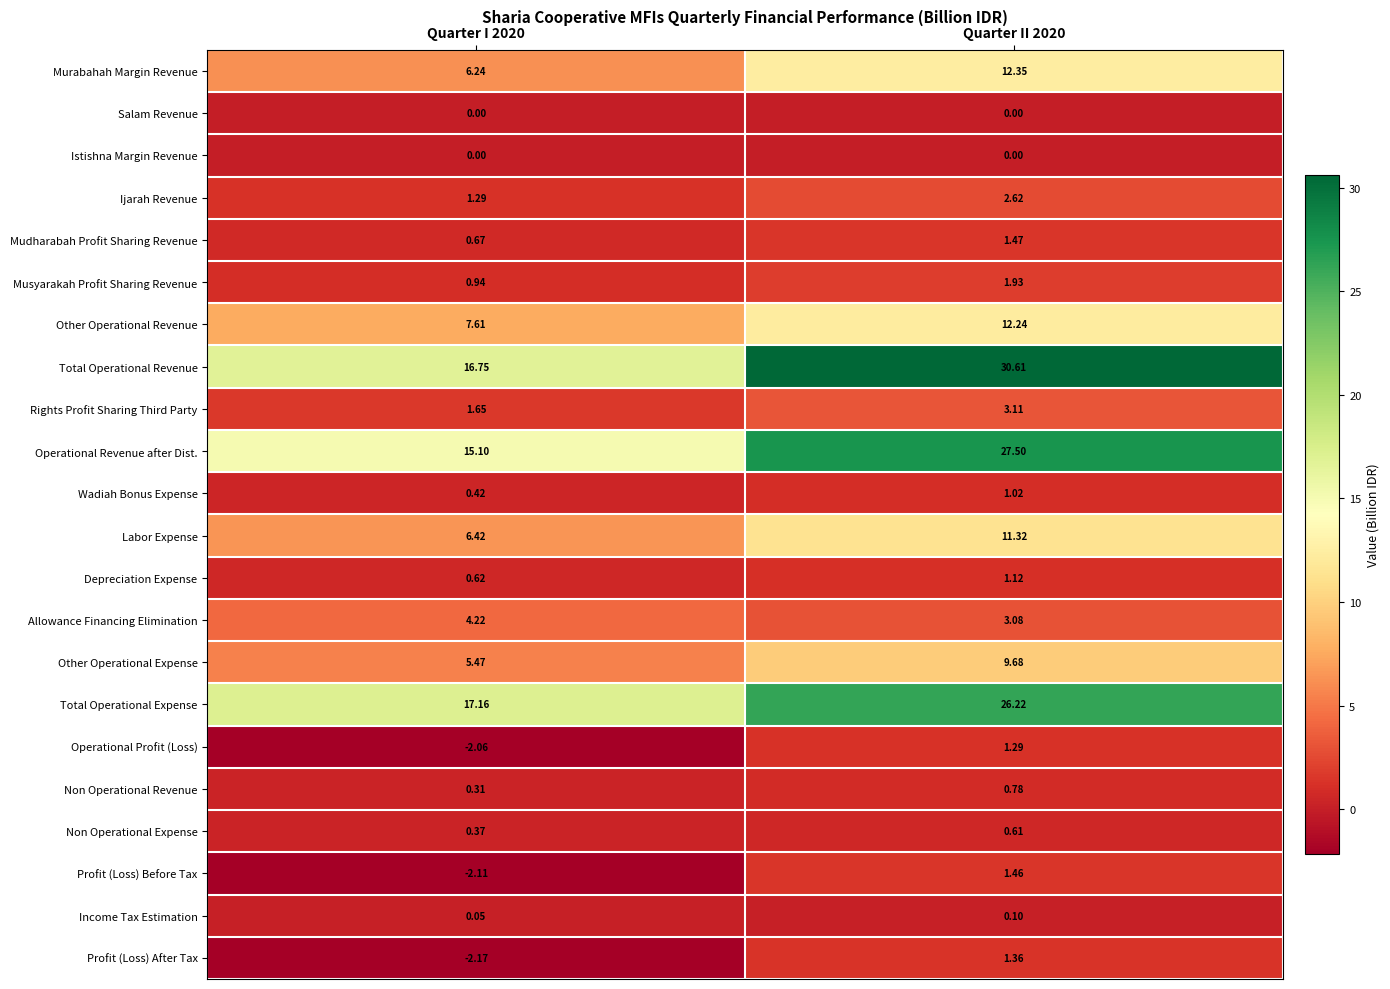

Which series changed the most between Quarter I 2020 and Quarter II 2020?

Total Operational Revenue